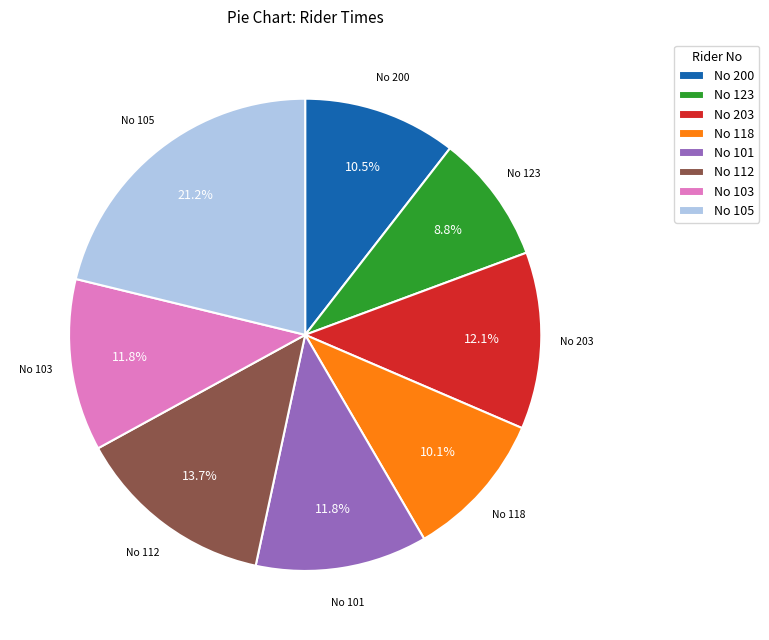

Approximately how many times larger is the value at No 123 compared to No 203?

0.7